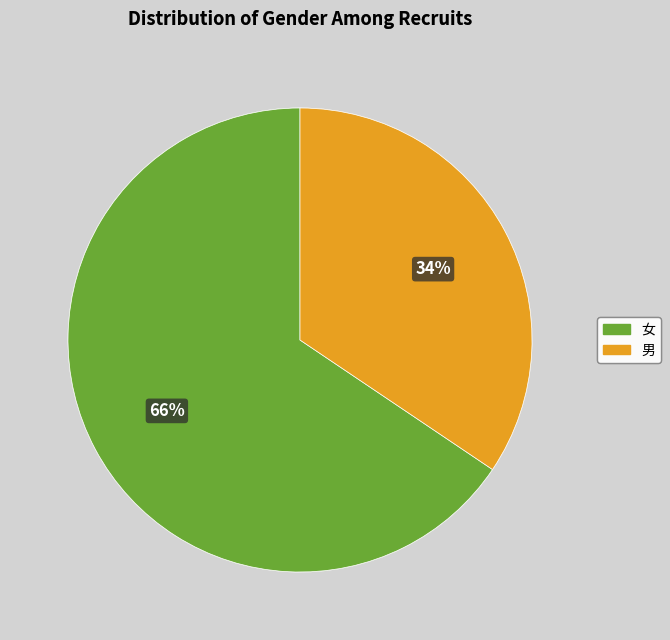

The 女 slice represents 77% of the pie. True or false?

False